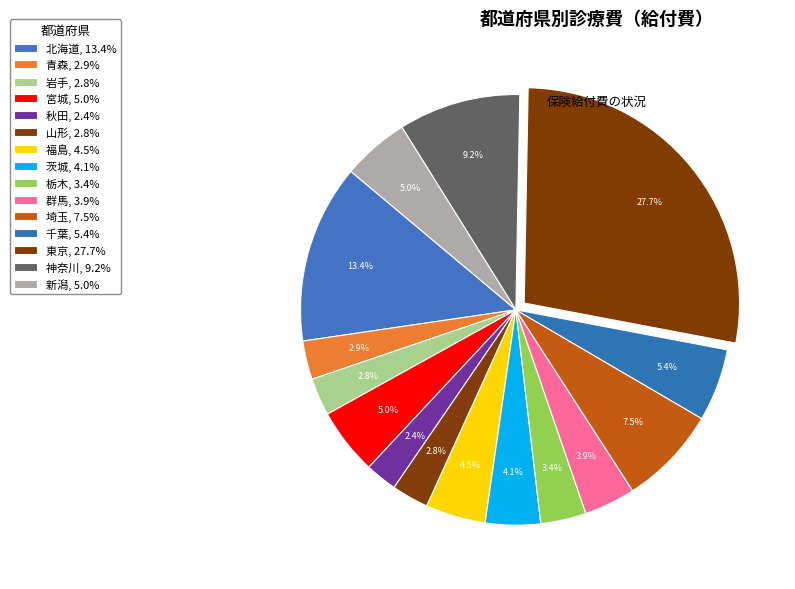

Which category has the smallest portion of the pie?

秋田